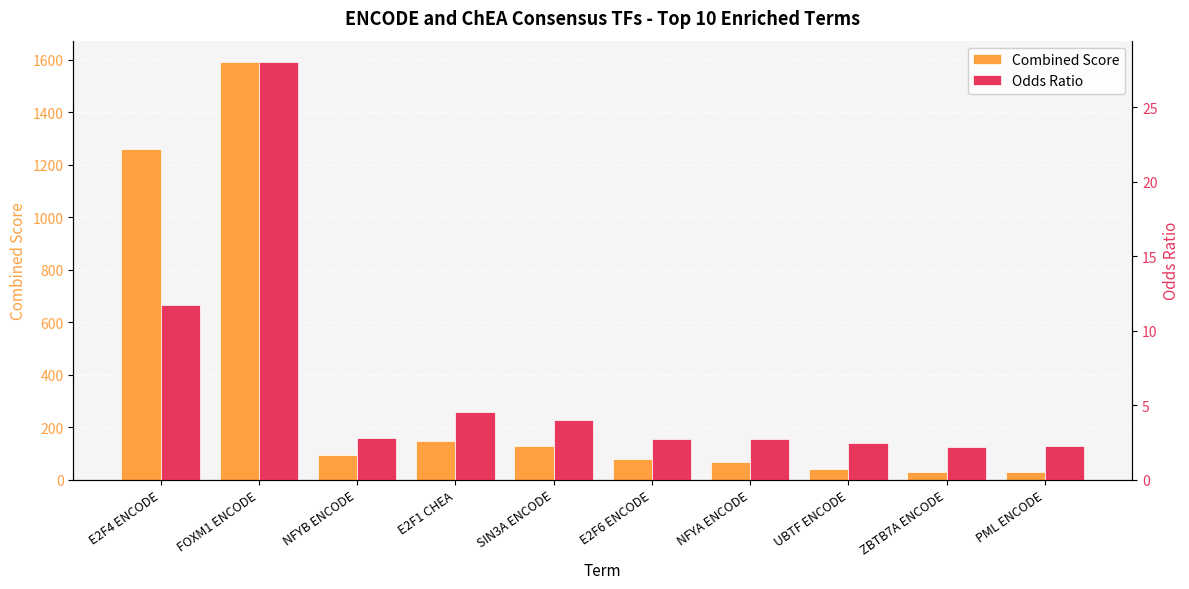

Which series has the largest total across all categories?

Combined Score